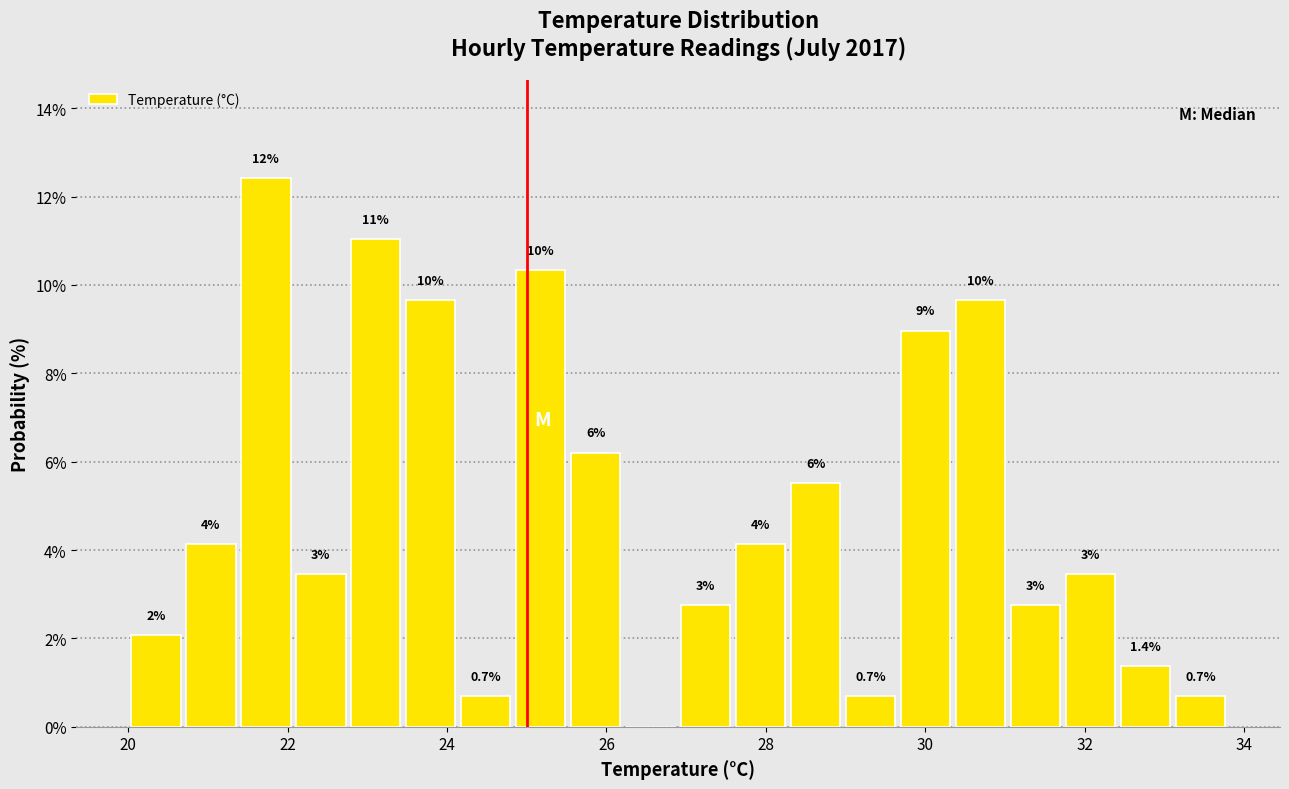

Around what value on the x-axis is the tallest bar? Give the approximate position of its centre, as read against the axis.

21.8